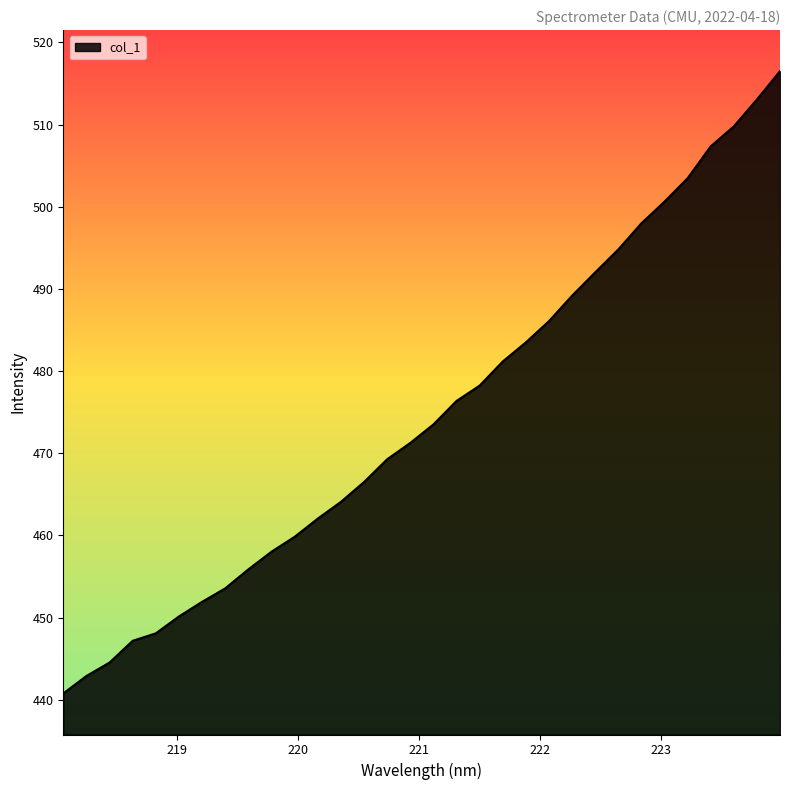

What is the difference between the maximum and minimum values?

75.7